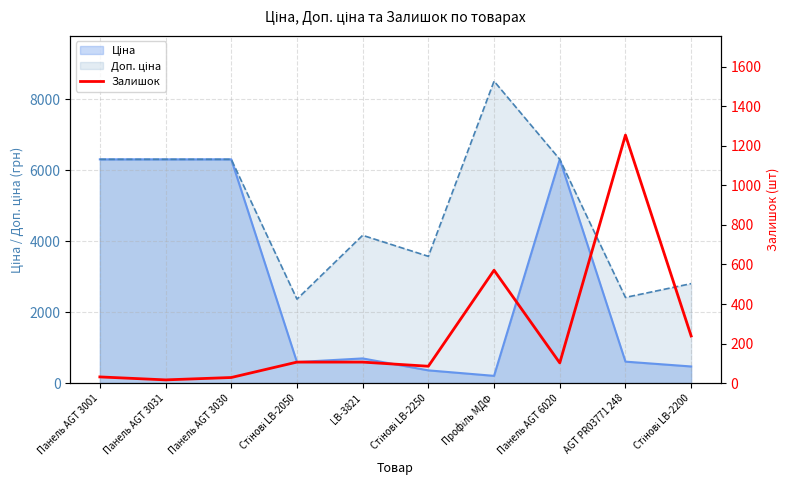

Where does the data first go above 106?

Профіль МДФ